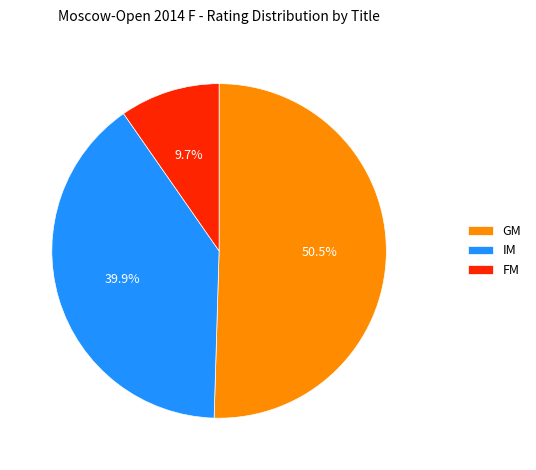

How many segments does this pie chart have?

3